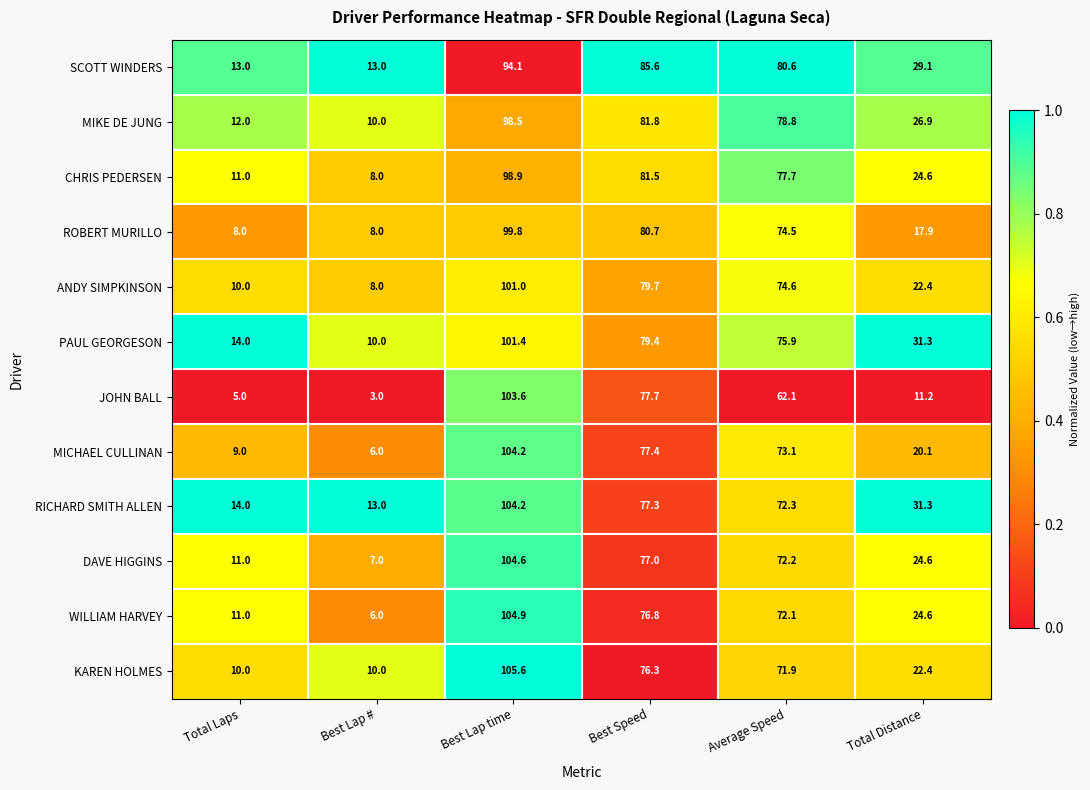

Which series has the largest range (max minus min)?

JOHN BALL